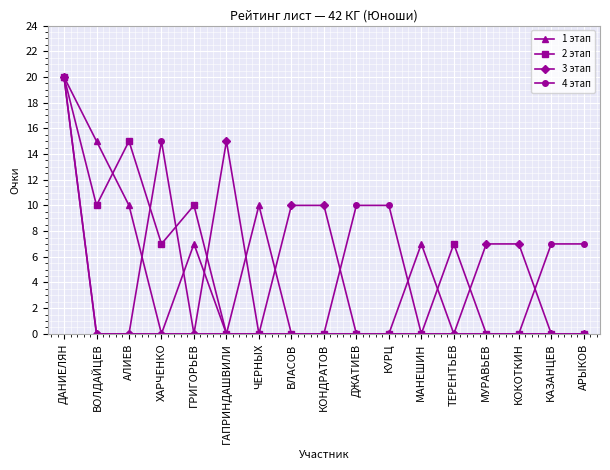

What is the difference between the maximum and minimum values in the 4 этап series?

20